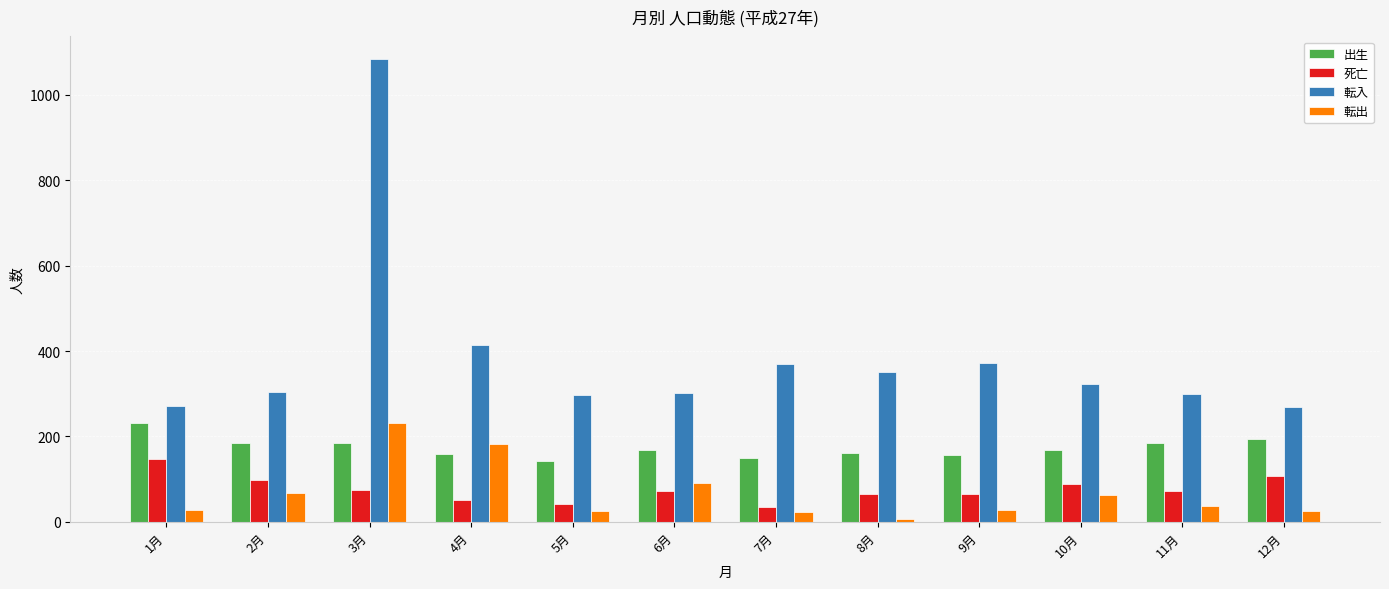

The 転出 series shows 38 at 11月. True or false?

True